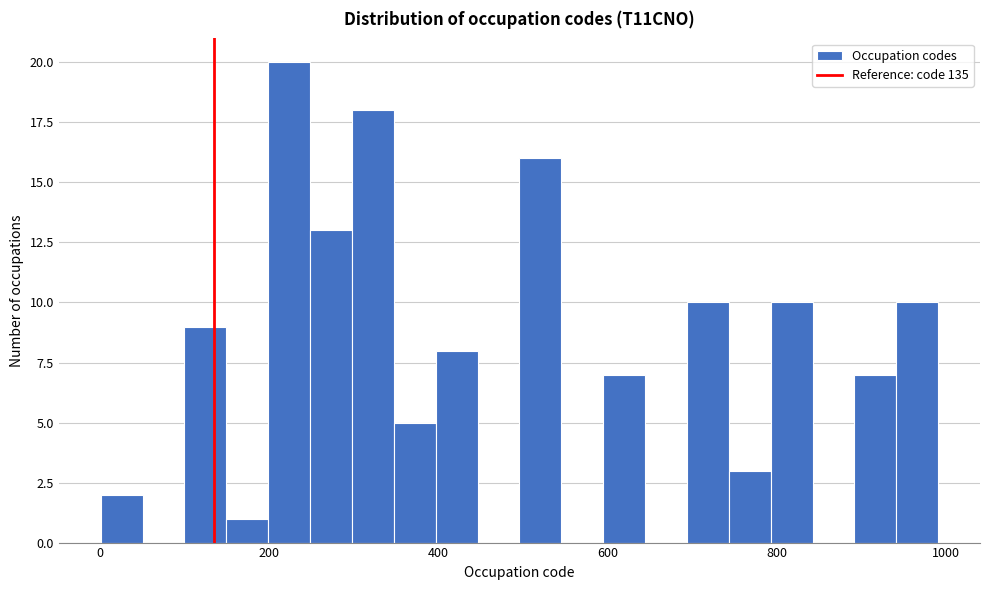

Read against the x-axis, roughly where is the centre of the tallest bar?

220